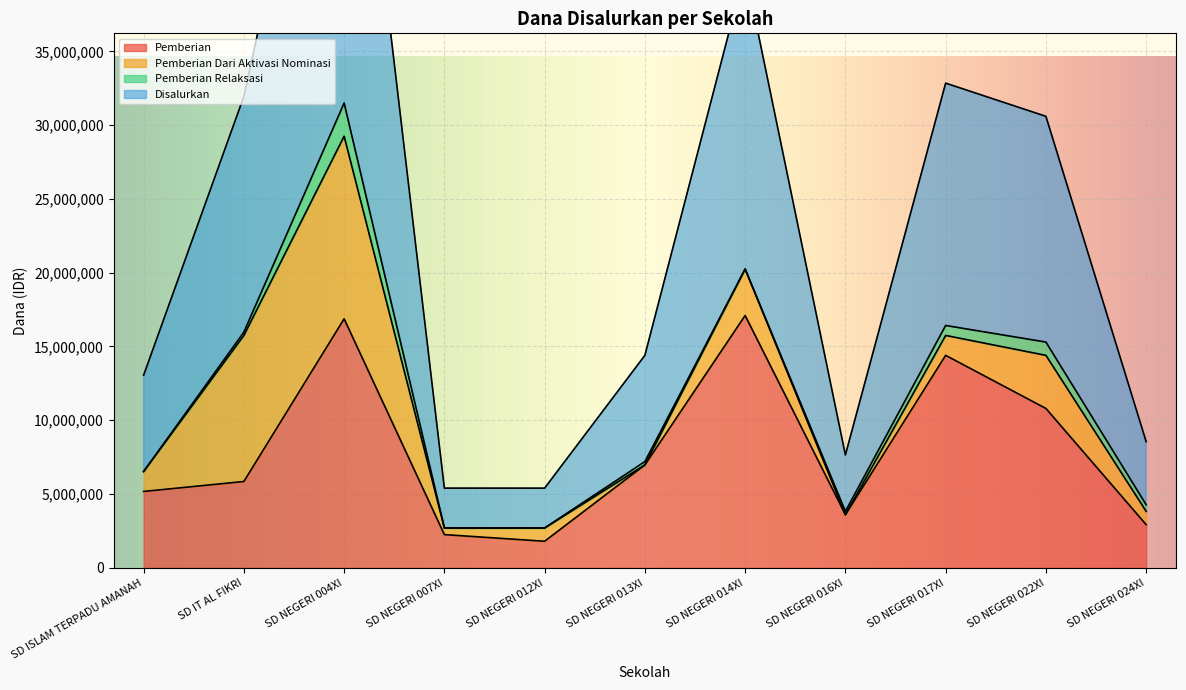

List the labels in order of Disalurkan value, smallest first.

SD NEGERI 007XI, SD NEGERI 012XI, SD NEGERI 016XI, SD NEGERI 024XI, SD ISLAM TERPADU AMANAH, SD NEGERI 013XI, SD NEGERI 022XI, SD IT AL FIKRI, SD NEGERI 017XI, SD NEGERI 014XI, SD NEGERI 004XI